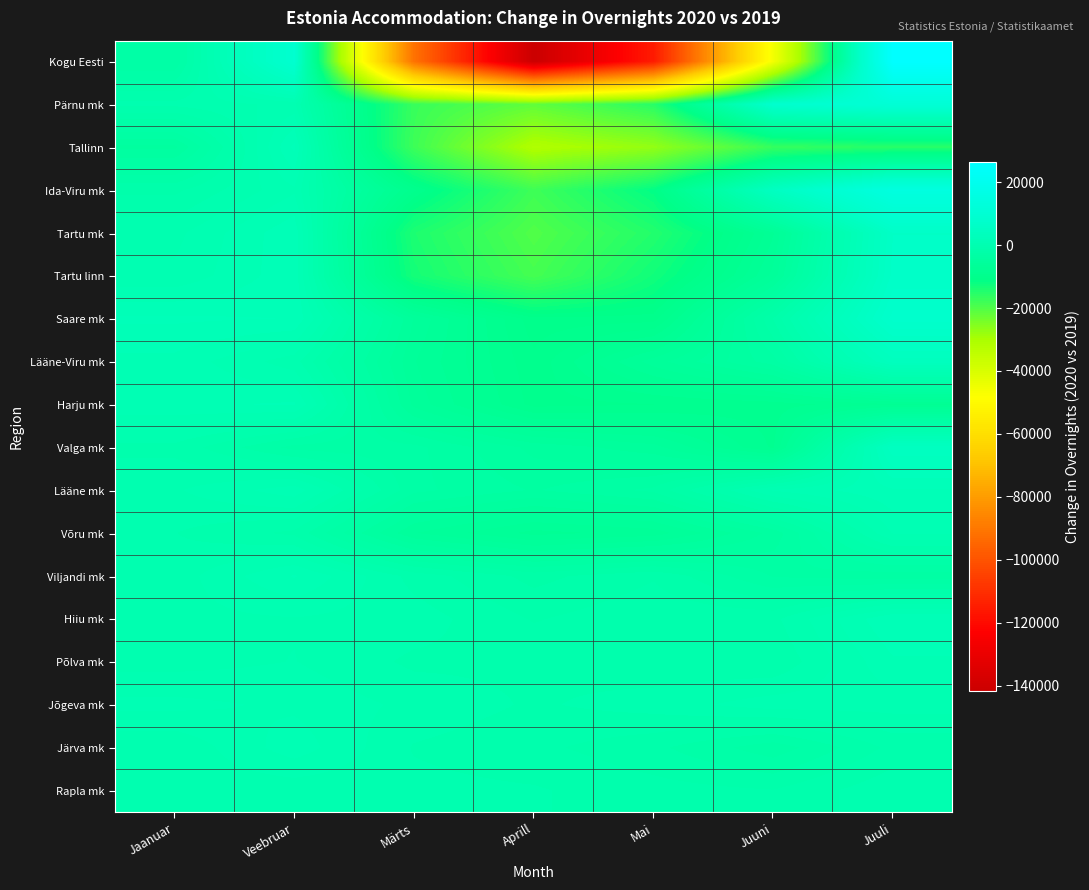

Rank the series by their maximum value, from lowest to highest.

Rapla mk, Võru mk, Jõgeva mk, Järva mk, Põlva mk, Viljandi mk, Harju mk, Lääne mk, Hiiu mk, Tallinn, Lääne-Viru mk, Valga mk, Tartu mk, Tartu linn, Saare mk, Pärnu mk, Ida-Viru mk, Kogu Eesti